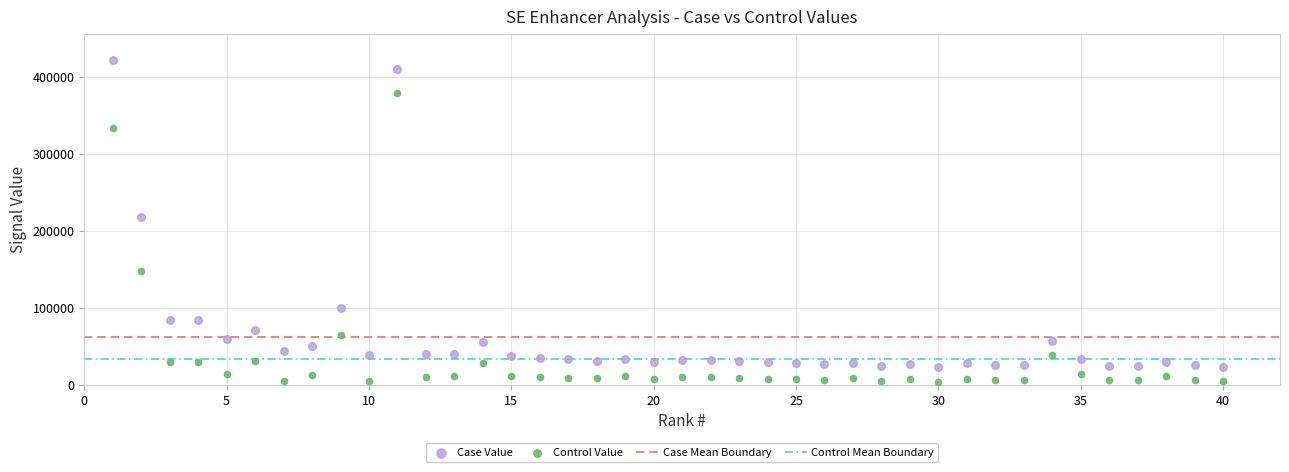

Across all series, what Y value is closest to 212621?

218190.6